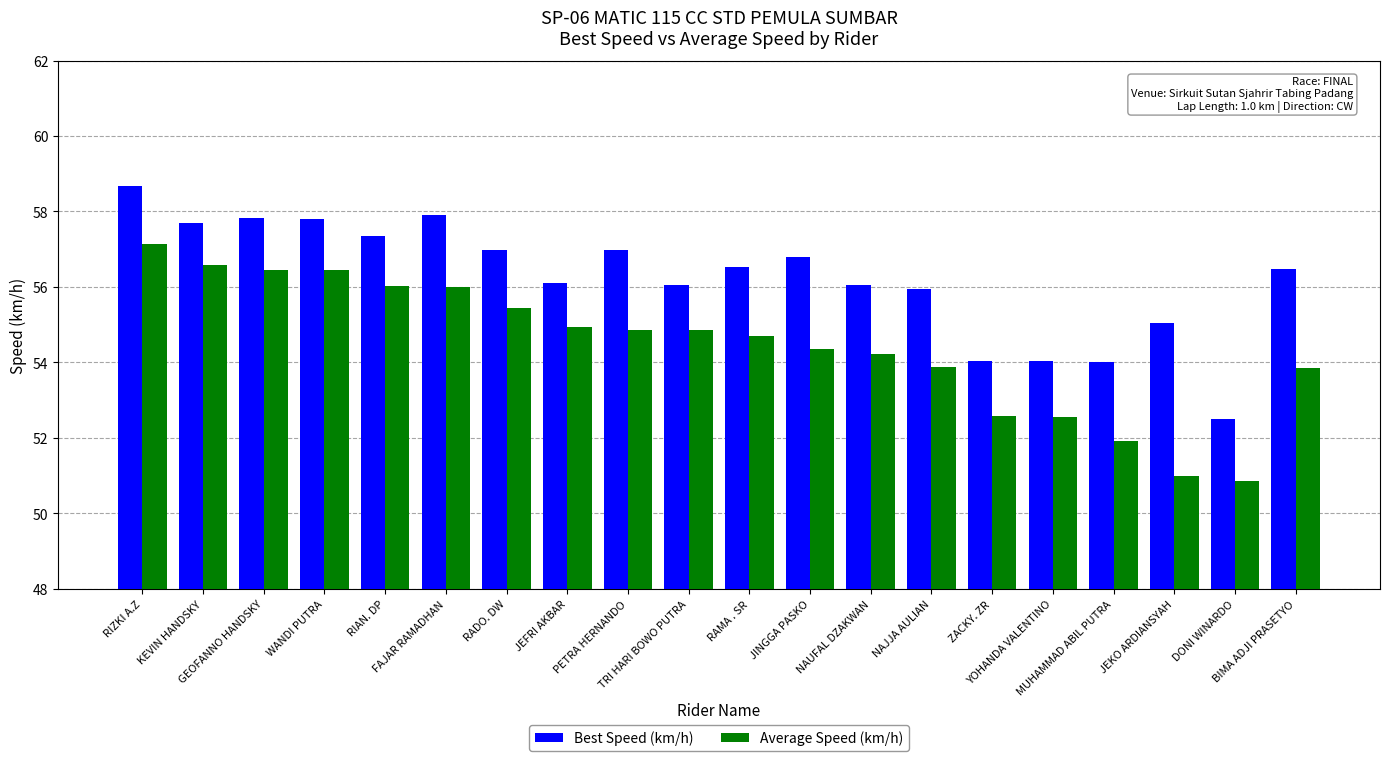

What are all the series names shown in the legend?

Best Speed (km/h), Average Speed (km/h)